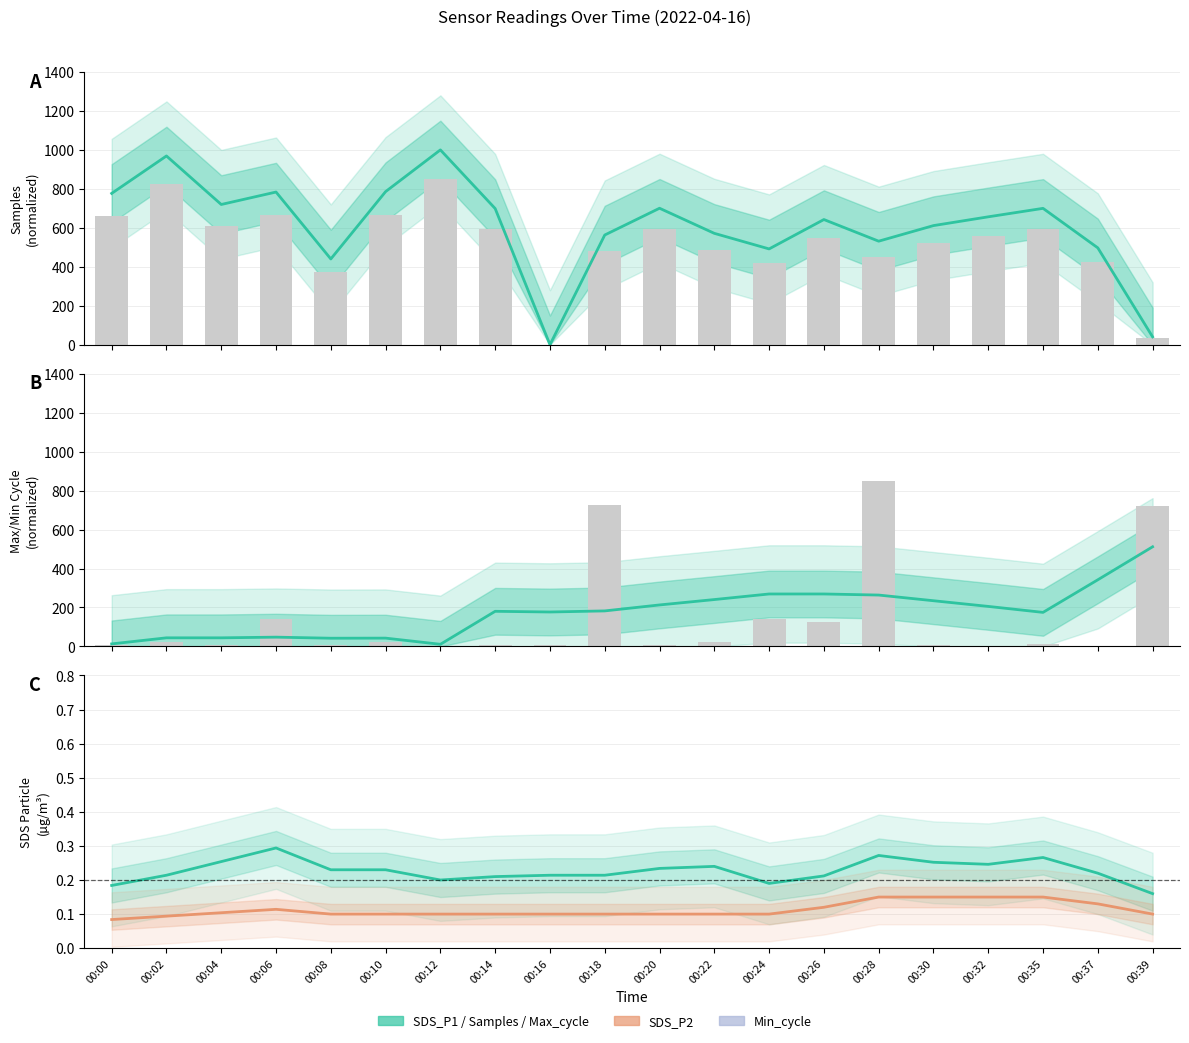

Which category has the highest value in the SDS_P1 series?

00:06